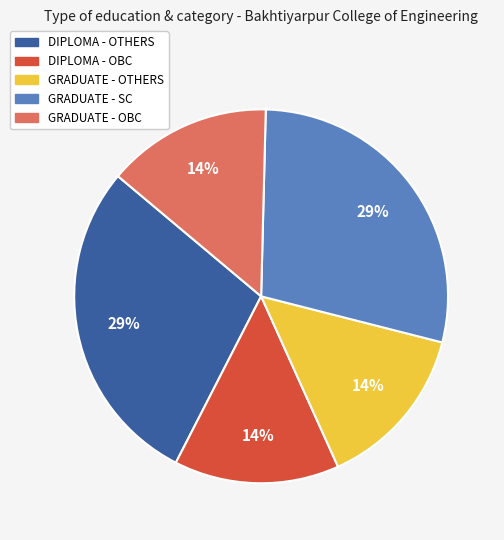

Is GRADUATE - OTHERS the majority of the pie?

No